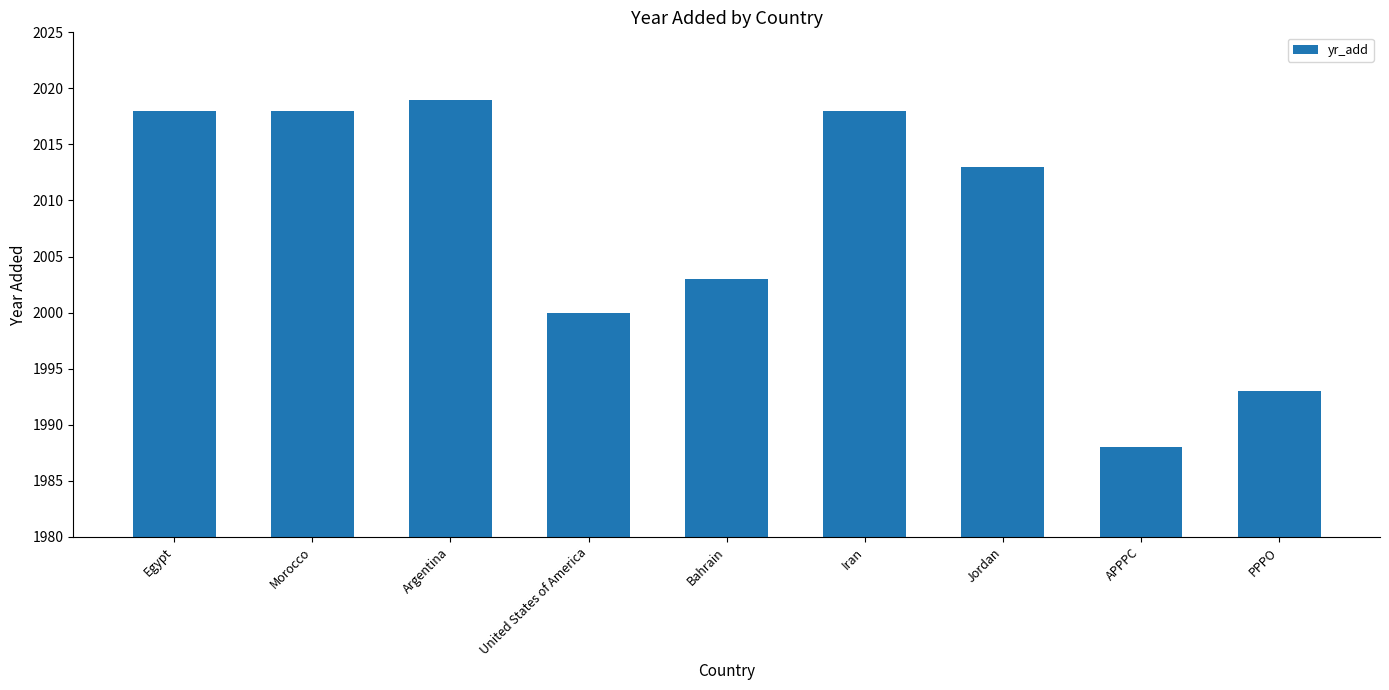

What is the label of the 7th bar from the right?

Argentina